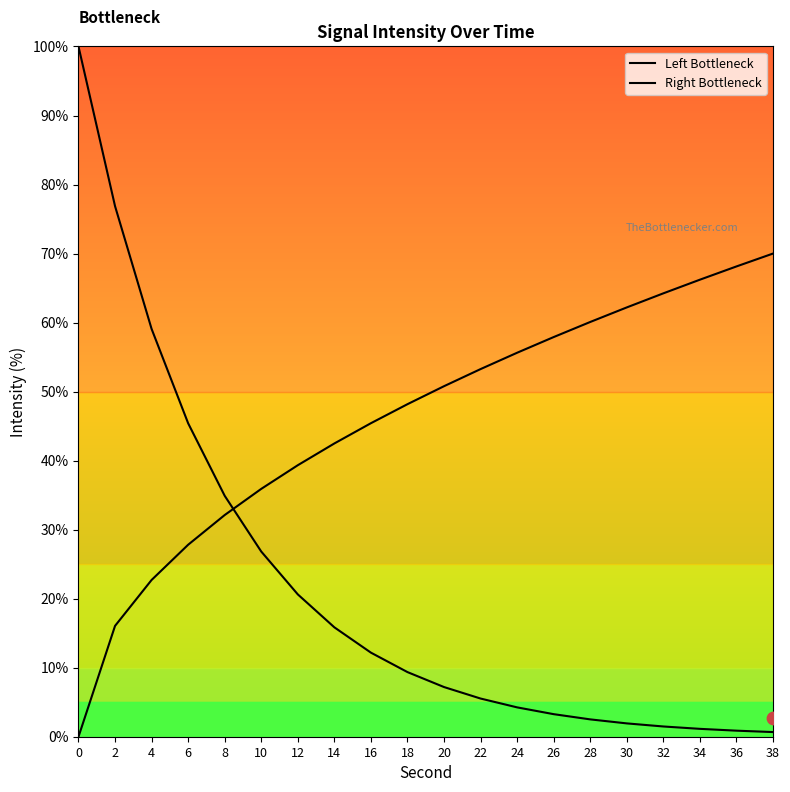

What are all the series names shown in the legend?

Left Bottleneck, Right Bottleneck